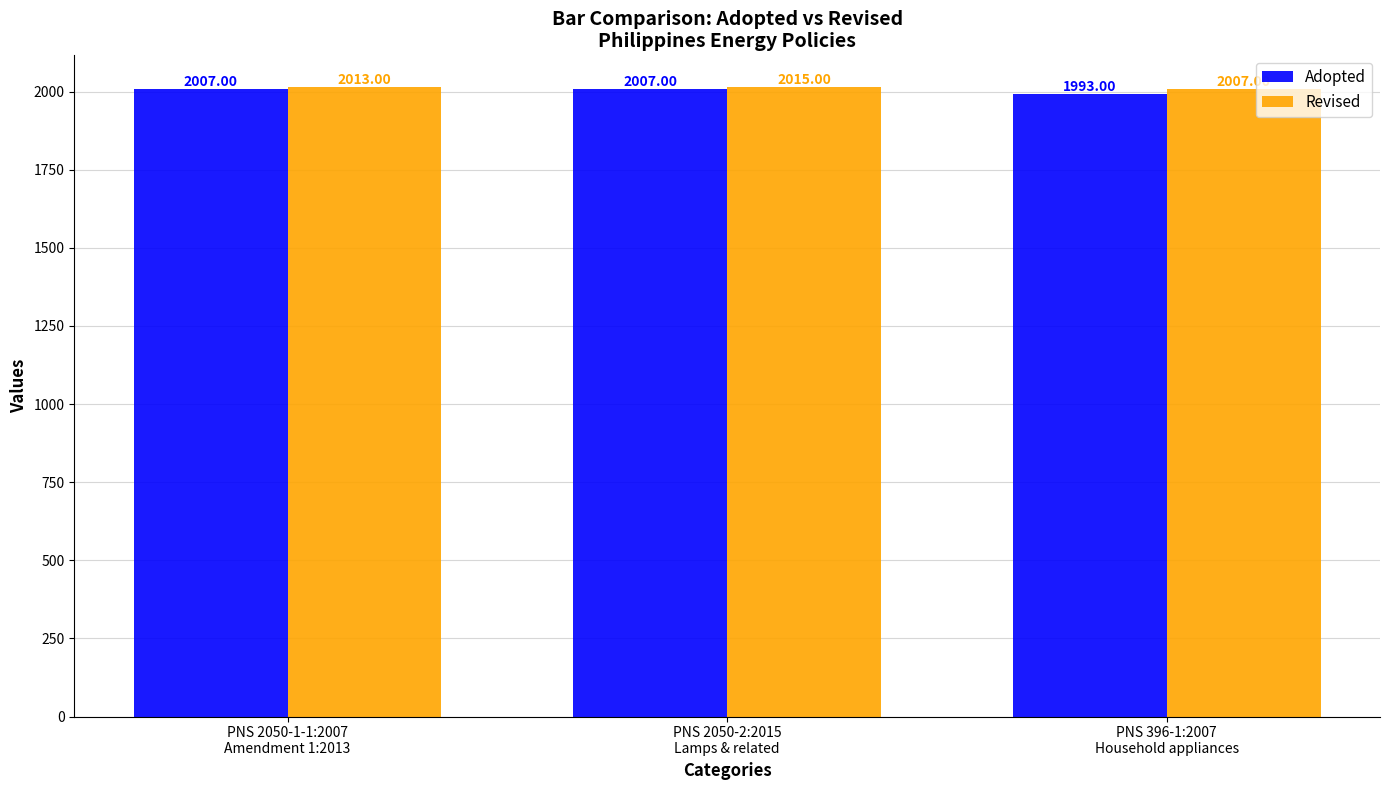

The Revised series shows 2955 at PNS 2050-1-1:2007
Amendment 1:2013. True or false?

False